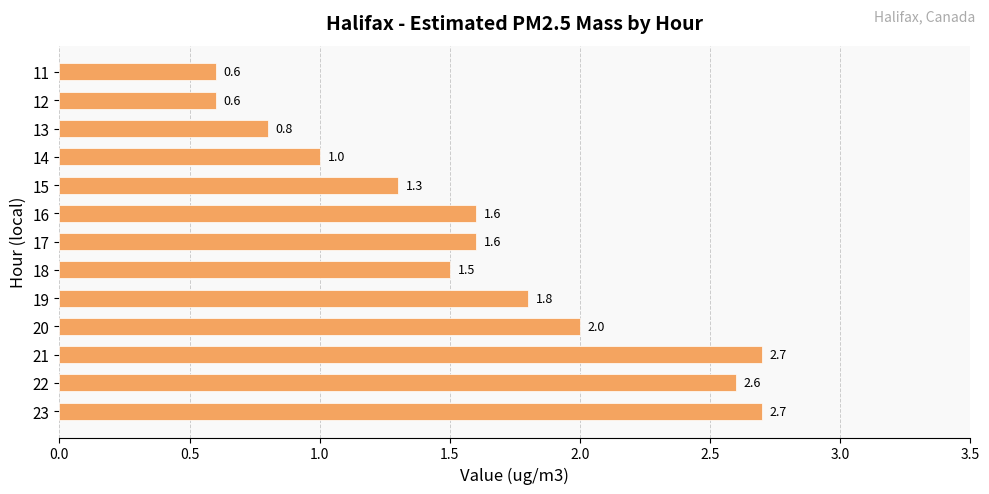

What is the value of the 7th bar from the top?

1.6